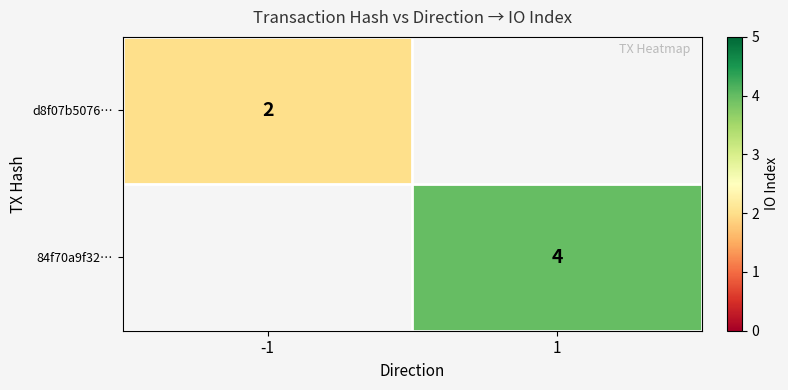

Which label corresponds to the largest value in the chart?

1